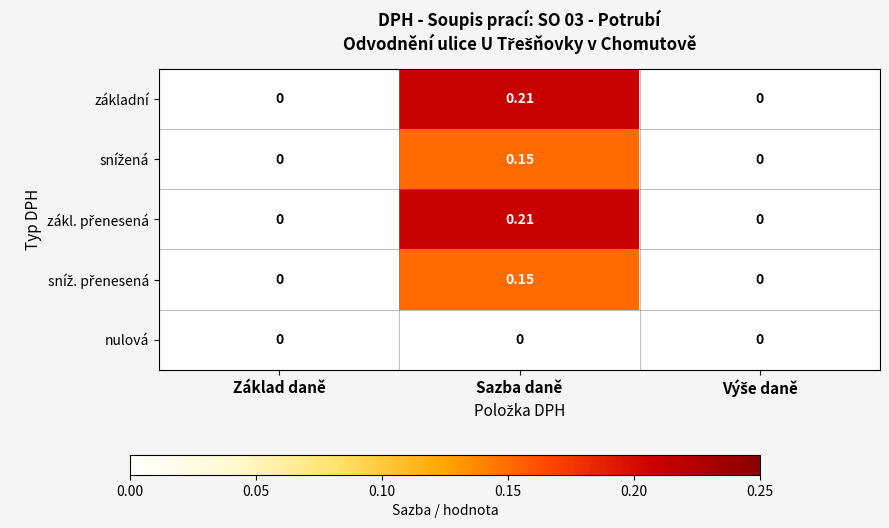

Which label corresponds to the largest value in the chart?

Sazba daně